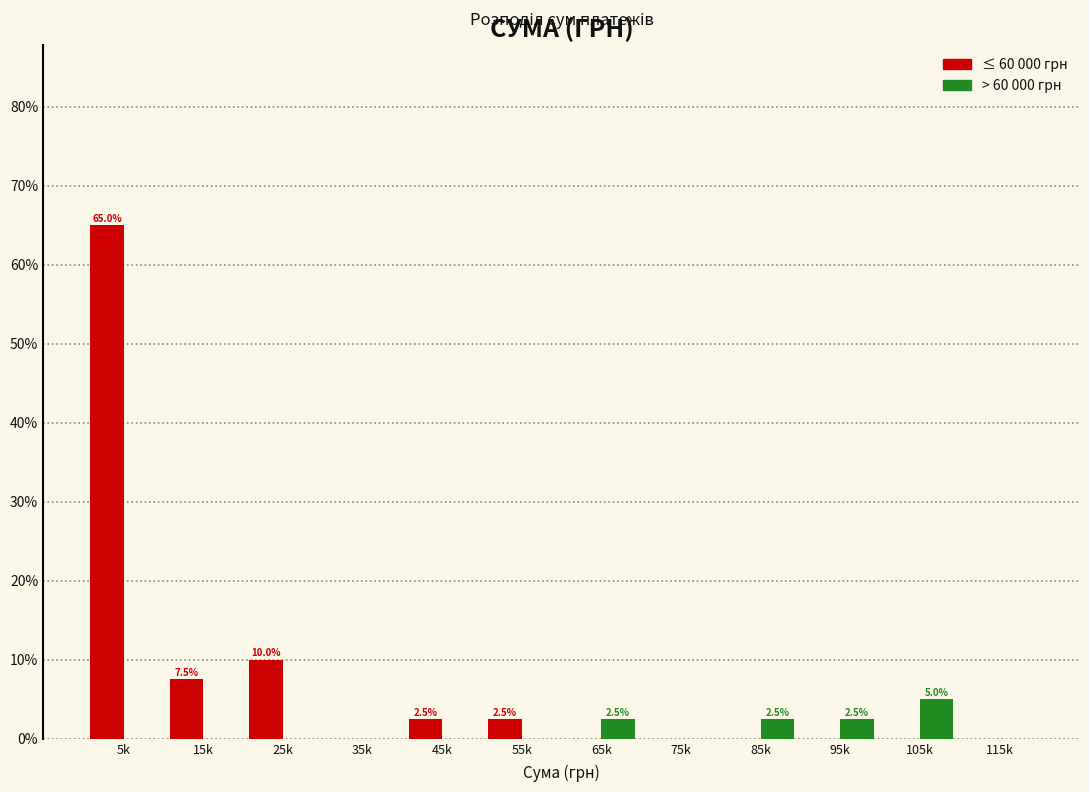

Which category has the highest value across all series?

5k